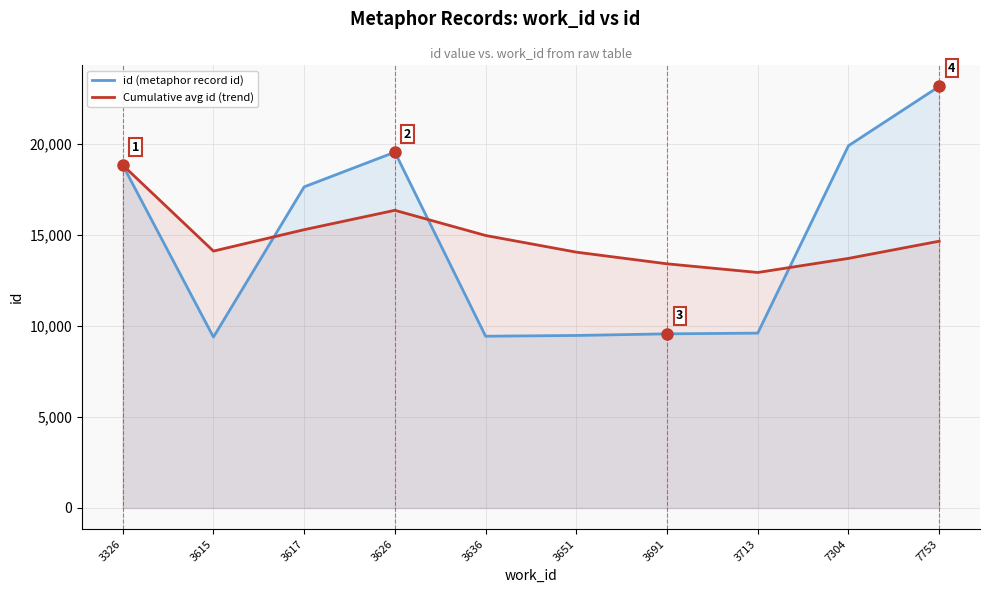

Which has a higher value, 3636 or 3651?

3651